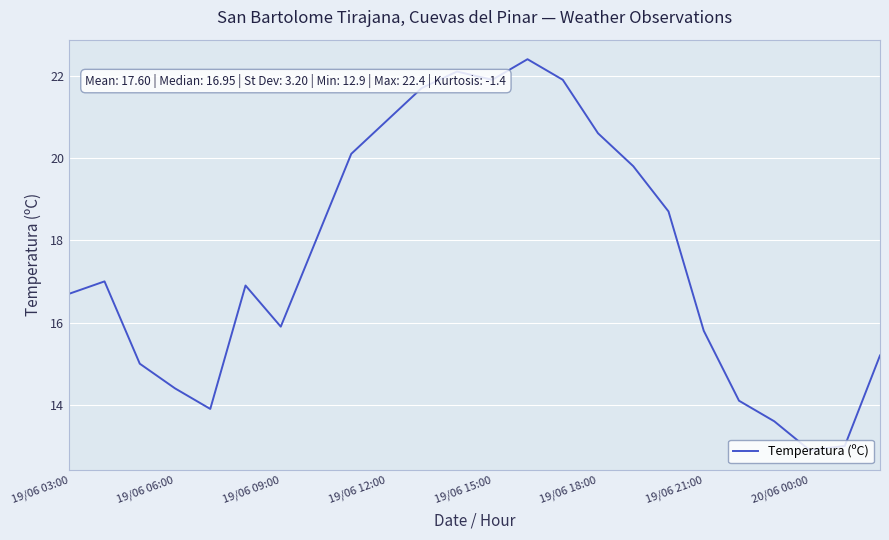

What is the greatest value displayed?

22.4